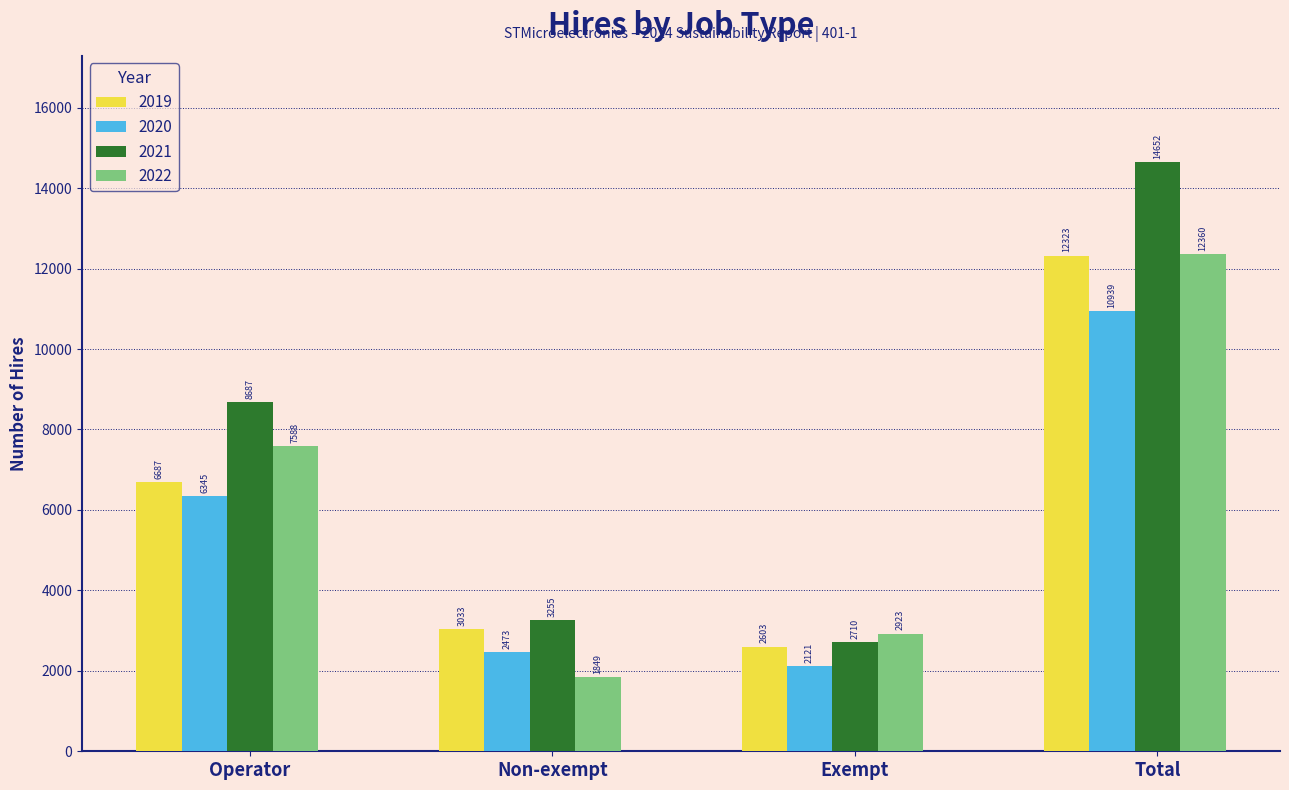

Are the bars grouped side by side (vs. stacked)?

Yes